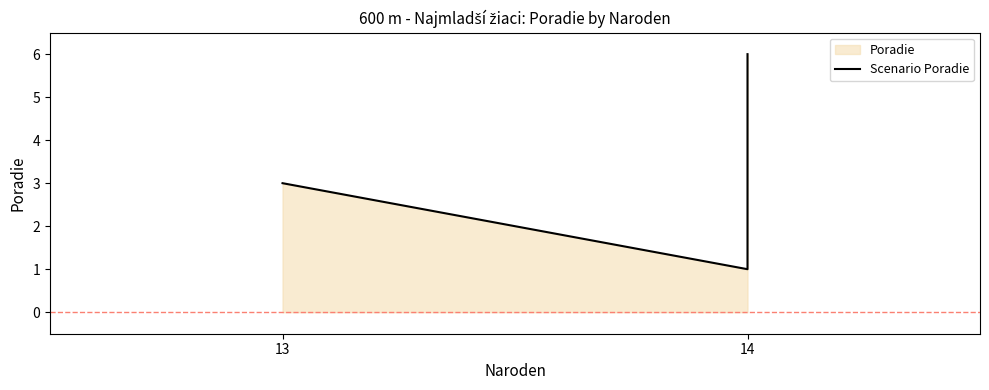

What is the difference between the maximum and minimum values?

5